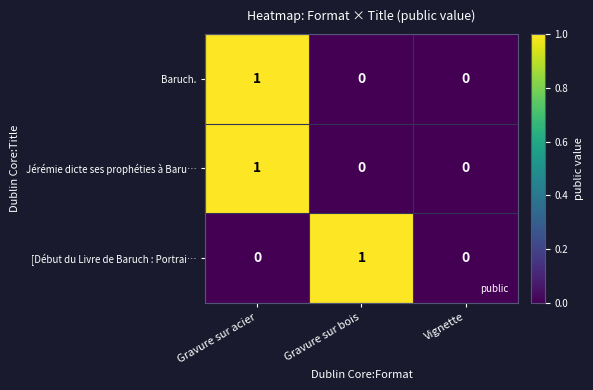

Reading left to right, extract all data points from this chart.

Baruch.: Gravure sur acier=1	Gravure sur bois=0	Vignette=0
Jérémie dicte ses prophéties à Baru…: Gravure sur acier=1	Gravure sur bois=0	Vignette=0
[Début du Livre de Baruch : Portrai…: Gravure sur acier=0	Gravure sur bois=1	Vignette=0